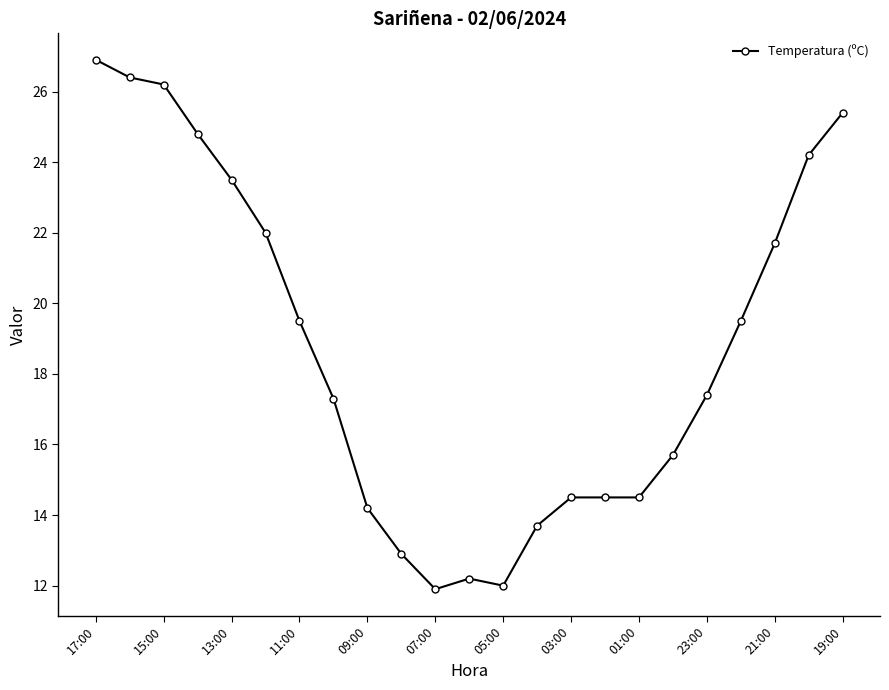

True or false: the data has more than 0 interior local peaks.

True